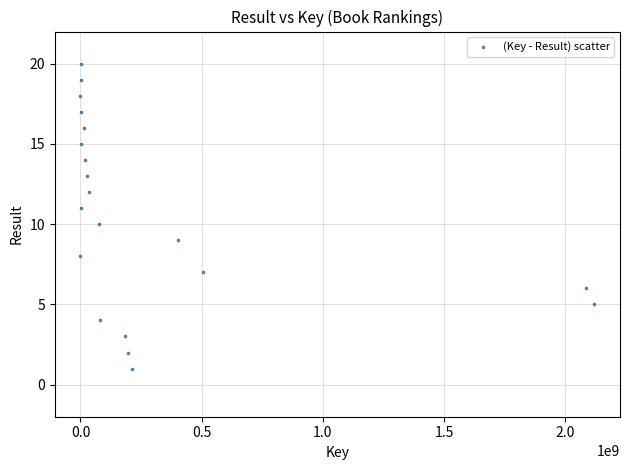

What is the range of X values (max minus min)?

2120396884